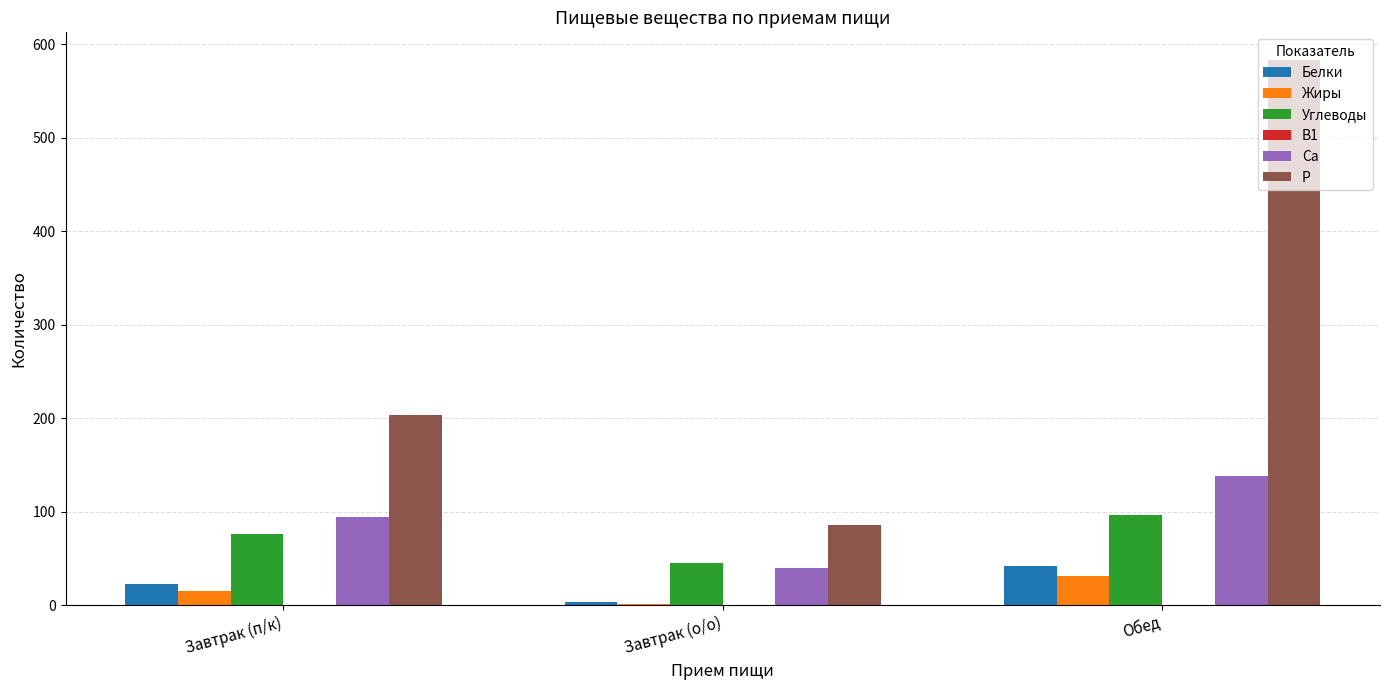

Is the value of Углеводы at Завтрак (о/о) greater than the value of P at Завтрак (о/о)?

No